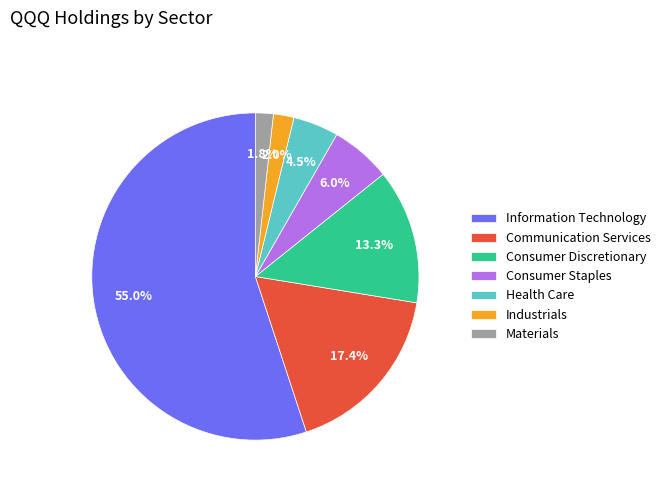

Combined, what portion of the pie is Consumer Discretionary and Materials?

15.1%